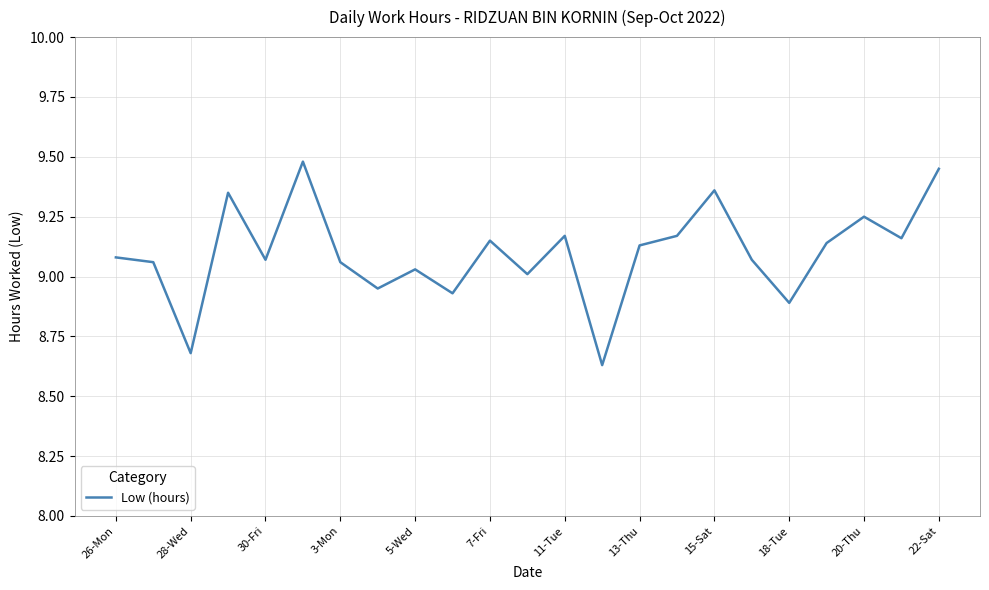

What is the maximum value shown in the chart?

9.5